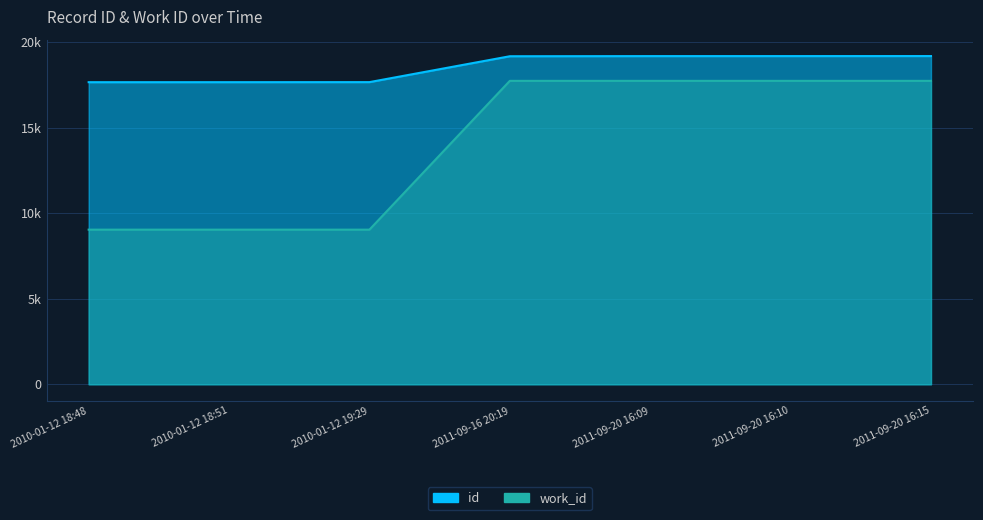

Rank the categories by id value from highest to lowest.

2011-09-20 16:15, 2011-09-20 16:10, 2011-09-20 16:09, 2011-09-16 20:19, 2010-01-12 19:29, 2010-01-12 18:51, 2010-01-12 18:48